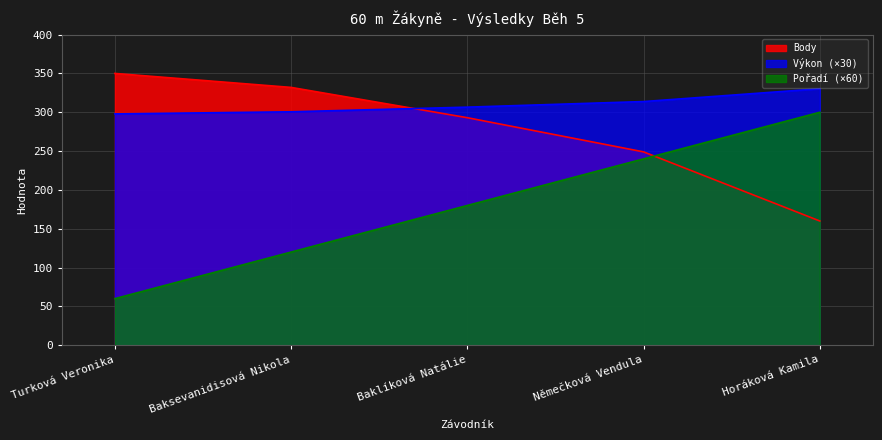

At which label does Pořadí reach its peak?

Horáková Kamila